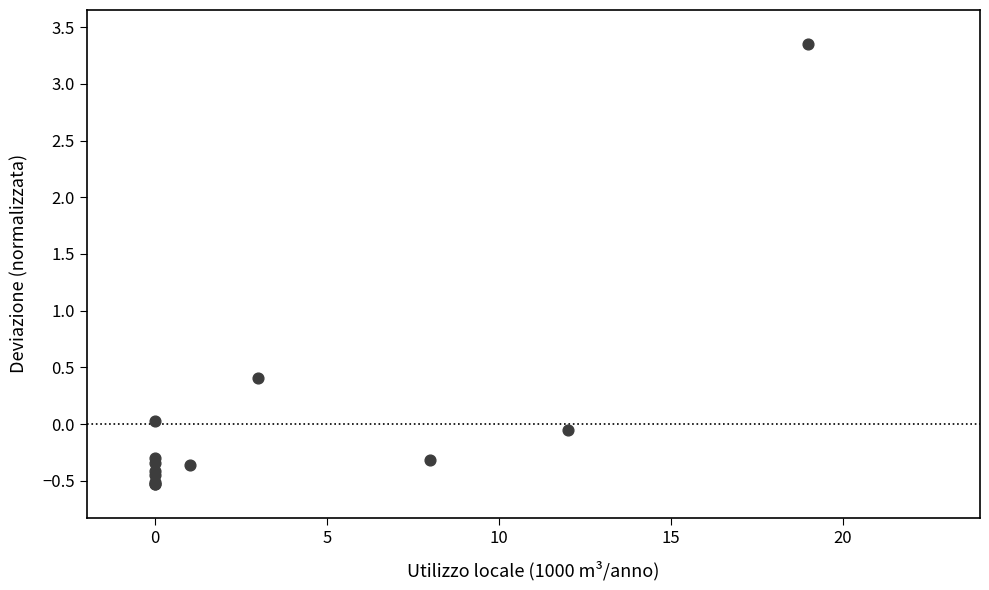

What Y value in the scatter plot is closest to 1?

0.4